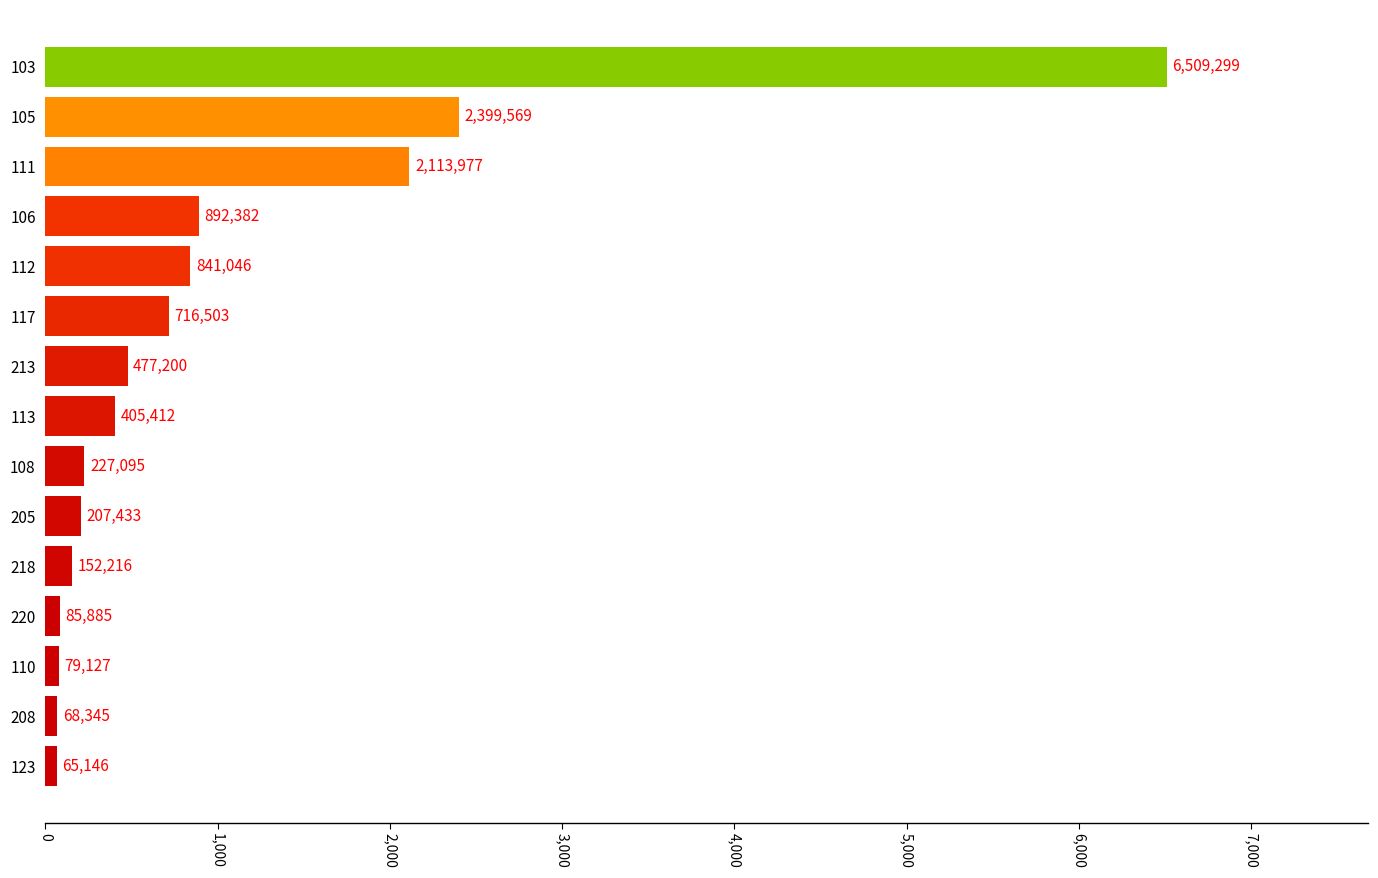

Does the chart contain any negative values?

No